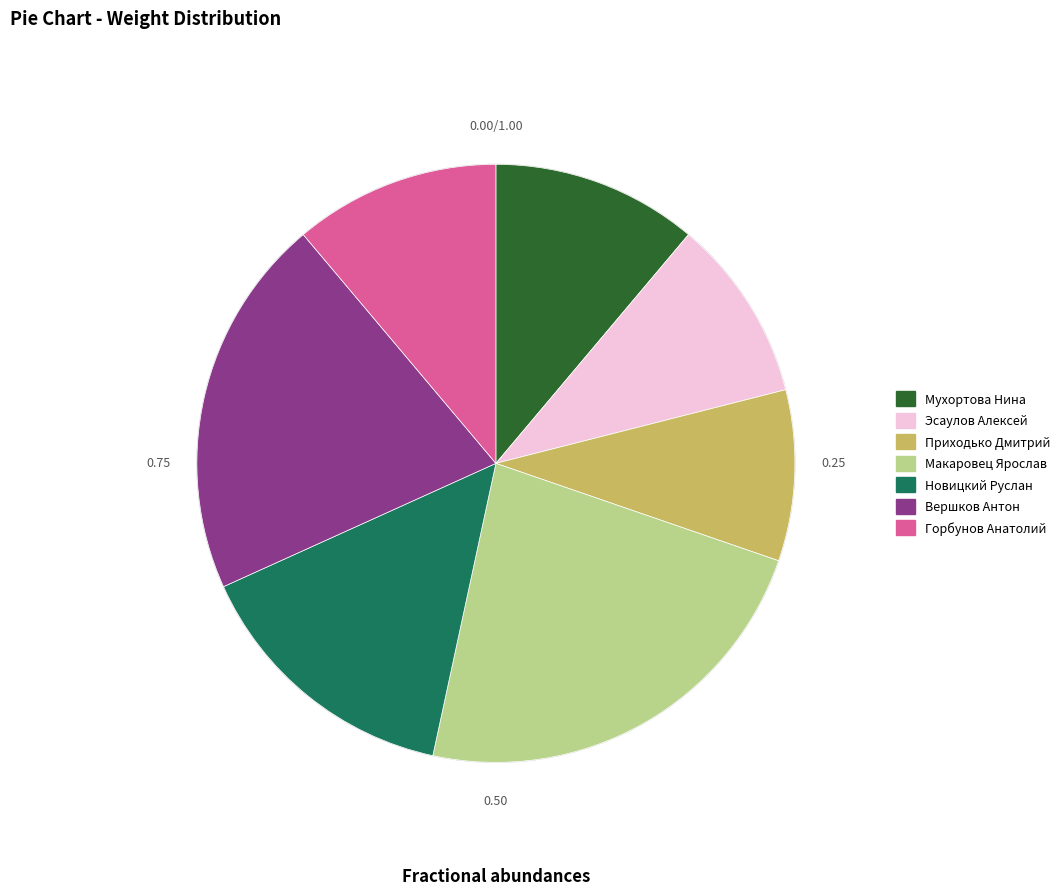

What is the ratio of the value at Эсаулов Алексей to the value at Горбунов Анатолий?

0.9